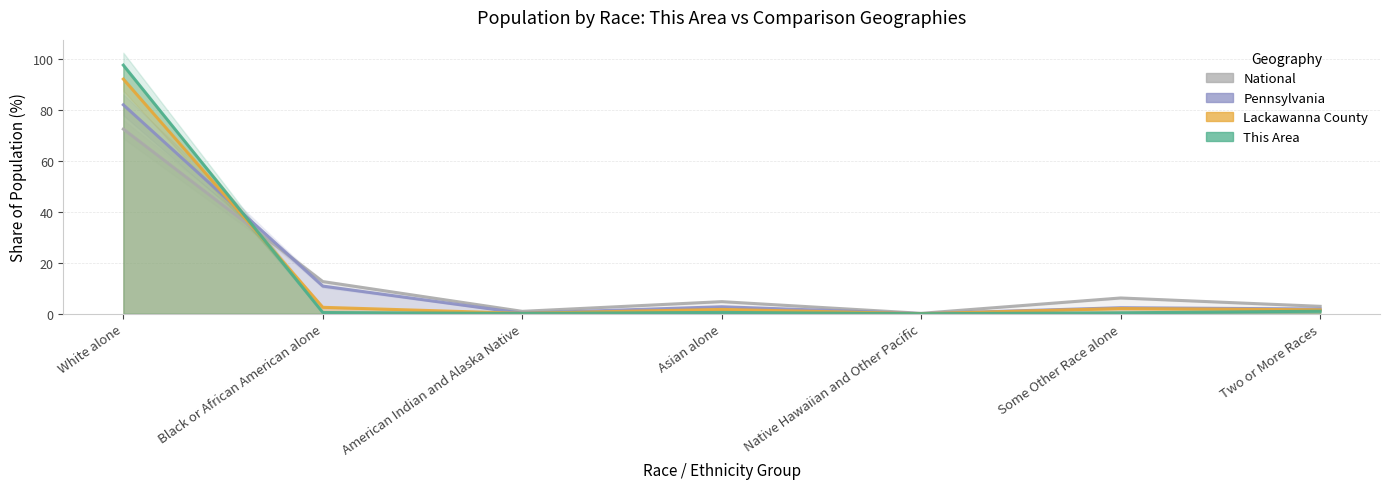

After their last crossing, which series has the higher values: This Area or National?

National